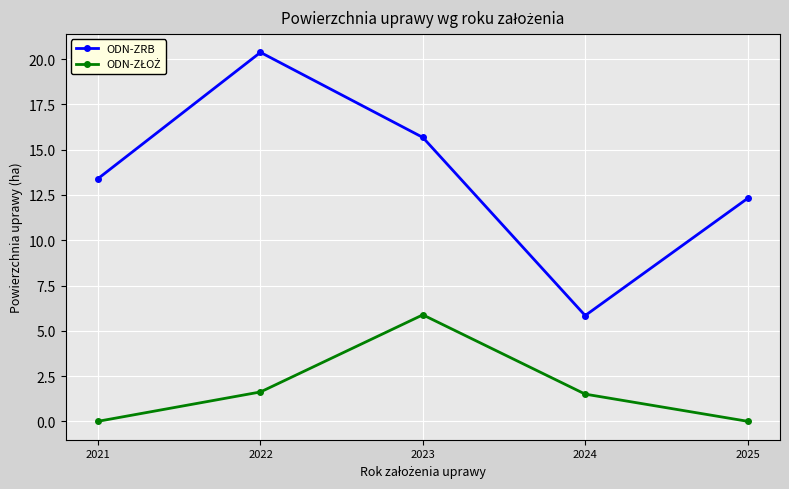

Where does the ODN-ZRB series first go above 13?

2021